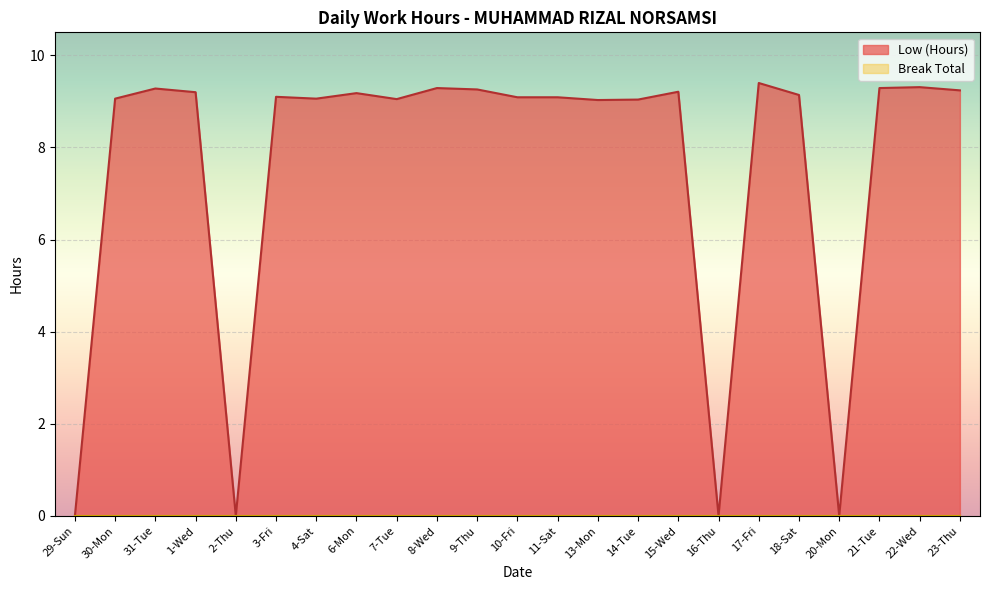

What is the change in value from 6-Mon to 13-Mon?

-0.2